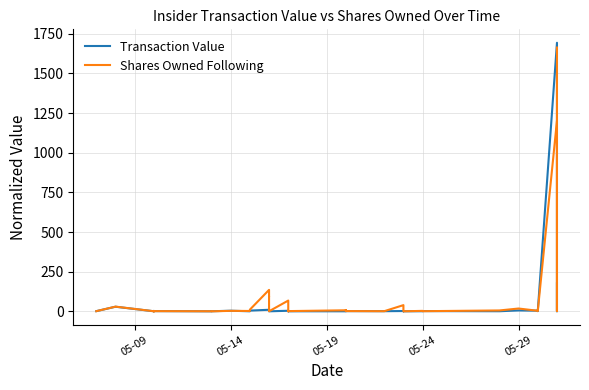

Rank the series by their maximum value, from highest to lowest.

Transaction Value, Shares Owned Following